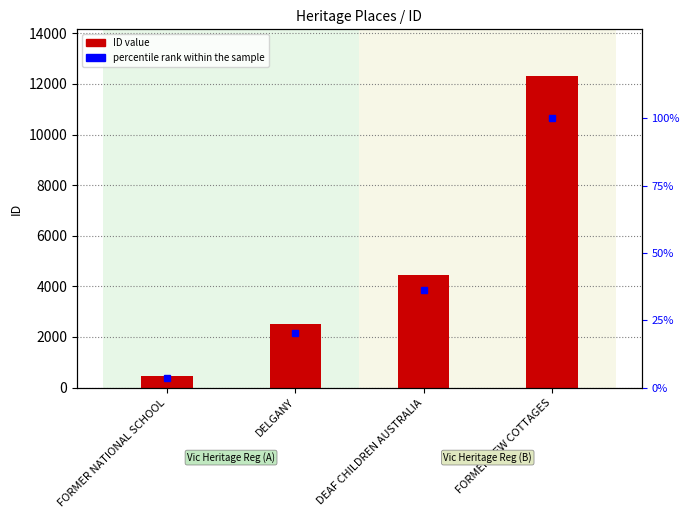

What is the sum of the ID values at FORMER NATIONAL SCHOOL and FORMER KEW COTTAGES?

12755.0